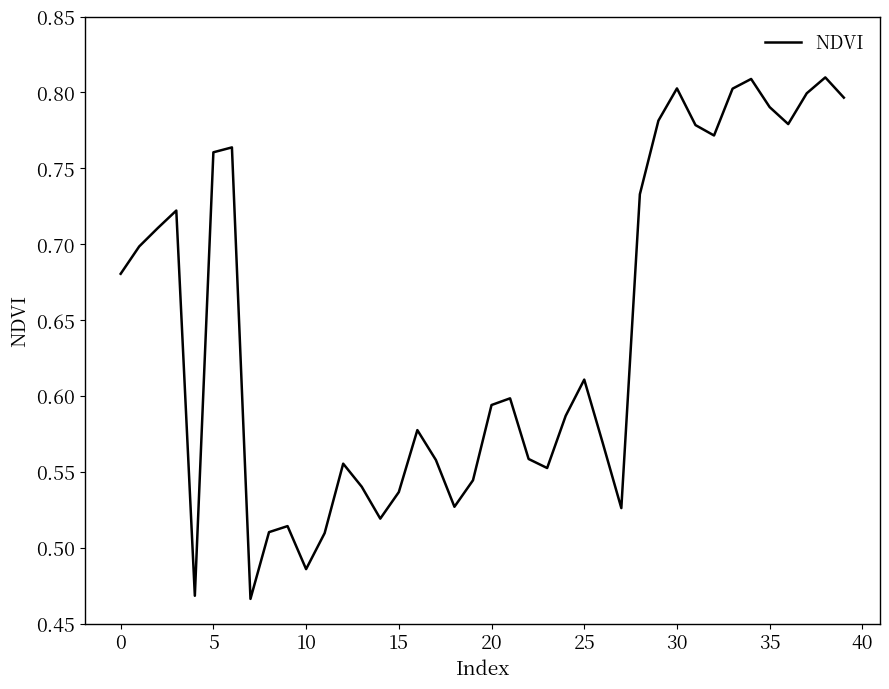

What is the difference between the maximum and minimum values?

0.3